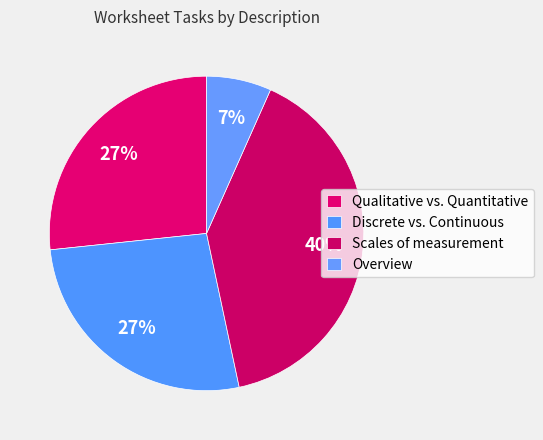

Rank the categories by value from lowest to highest.

Overview, Qualitative vs. Quantitative, Discrete vs. Continuous, Scales of measurement